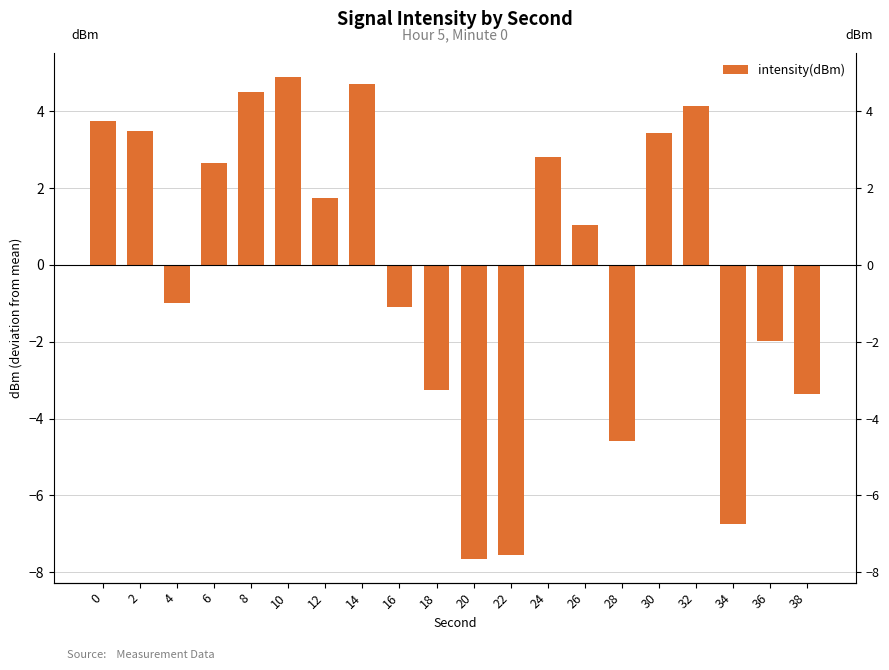

The value at 36 is -0.8. True or false?

False